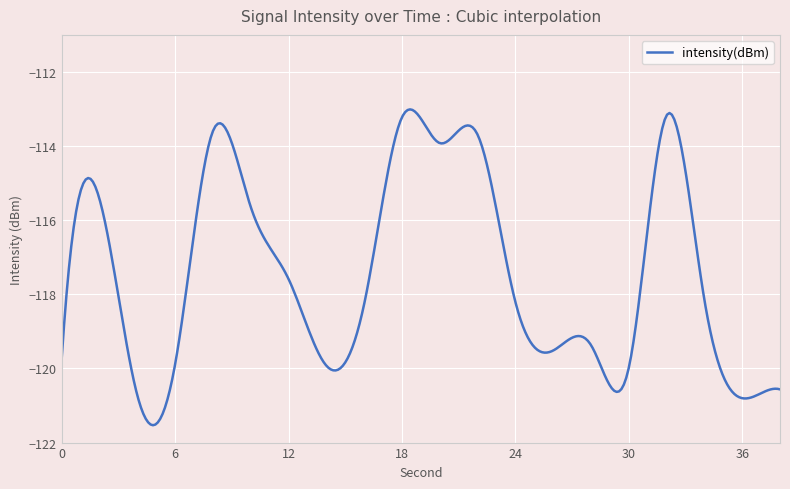

What is the difference between the maximum and minimum values?

8.5